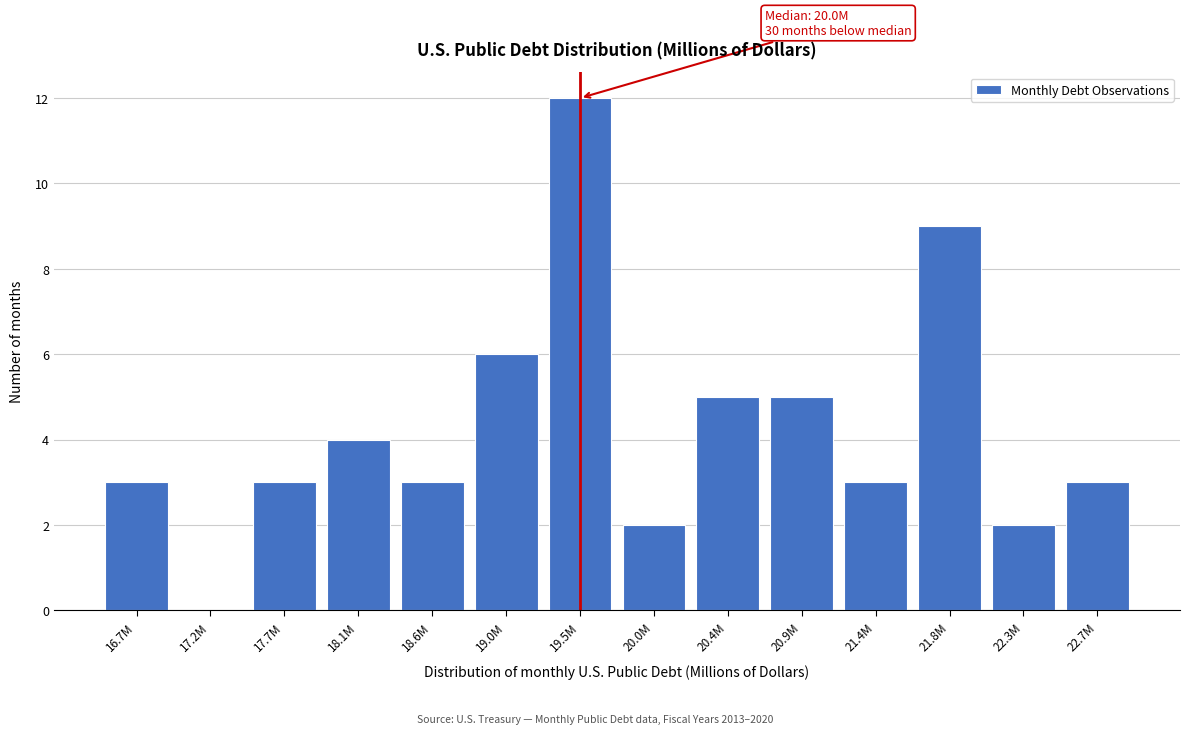

Reading left to right, transcribe all the data shown in this chart.

16.7M=3	17.2M=0	17.7M=3	18.1M=4	18.6M=3	19.0M=6	19.5M=12	20.0M=2	20.4M=5	20.9M=5	21.4M=3	21.8M=9	22.3M=2	22.7M=3